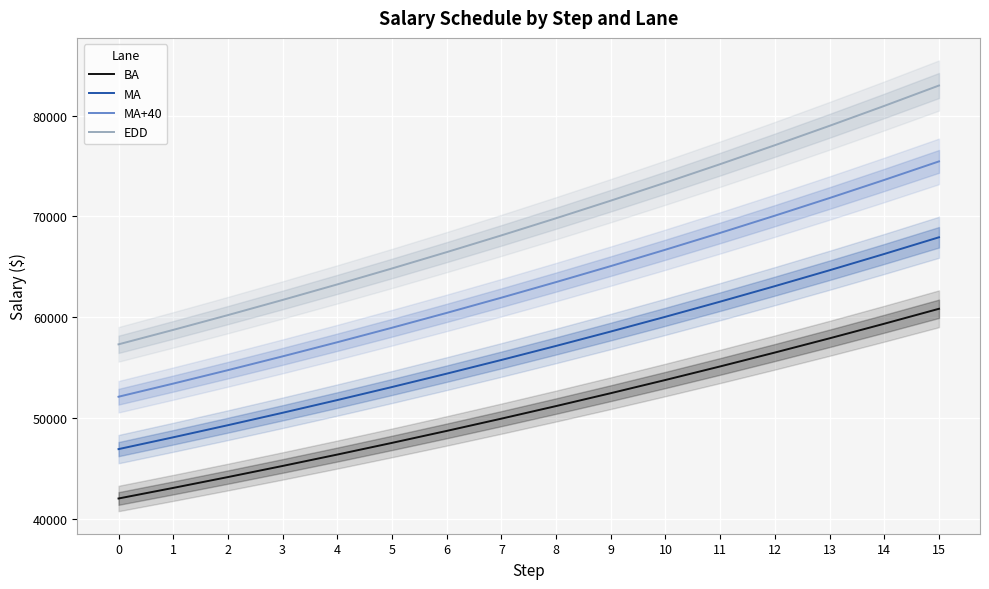

Reading right to left, list all the values displayed in this chart.

BA: 60828.5	59344.9	57897.5	56485.3	55107.6	53763.6	52452.2	51172.9	49924.8	48707.1	47519.1	46360.1	45229.4	44126.2	43050.0	42000.0
MA: 67925.2	66268.5	64652.2	63075.3	61536.9	60036.0	58571.7	57143.1	55749.4	54389.6	53063.0	51768.8	50506.2	49274.3	48072.5	46900.0
MA+40: 75456.3	73615.9	71820.4	70068.7	68359.7	66692.4	65065.8	63478.8	61930.5	60420.0	58946.4	57508.7	56106.0	54737.6	53402.5	52100.0
EDD: 82987.5	80963.4	78988.7	77062.1	75182.6	73348.8	71559.8	69814.5	68111.7	66450.4	64829.7	63248.5	61705.8	60200.8	58732.5	57300.0